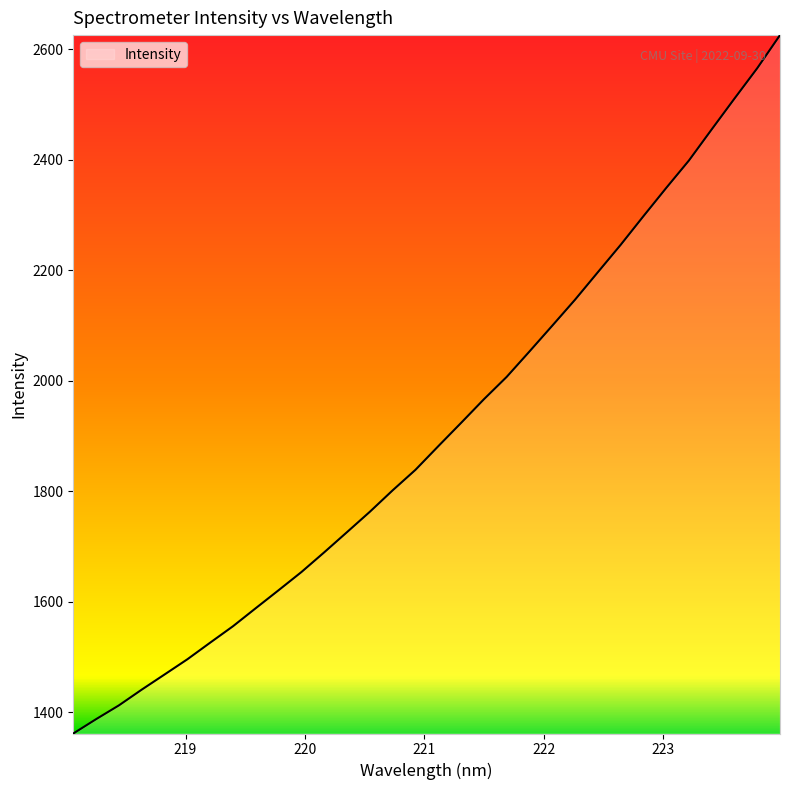

What is the greatest value displayed?

2625.5